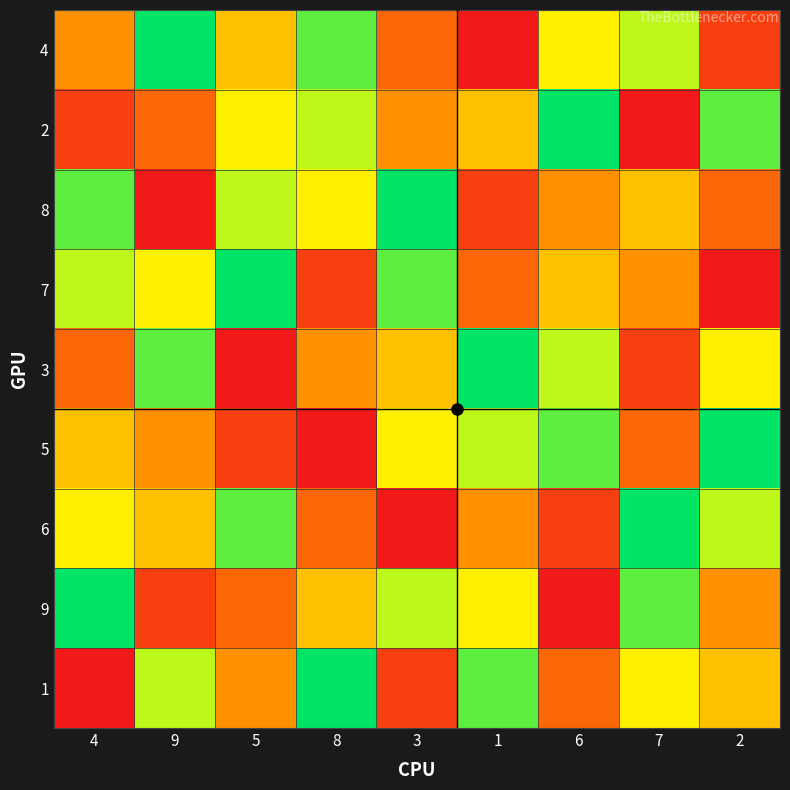

At which category is the sum across all series the highest?

4